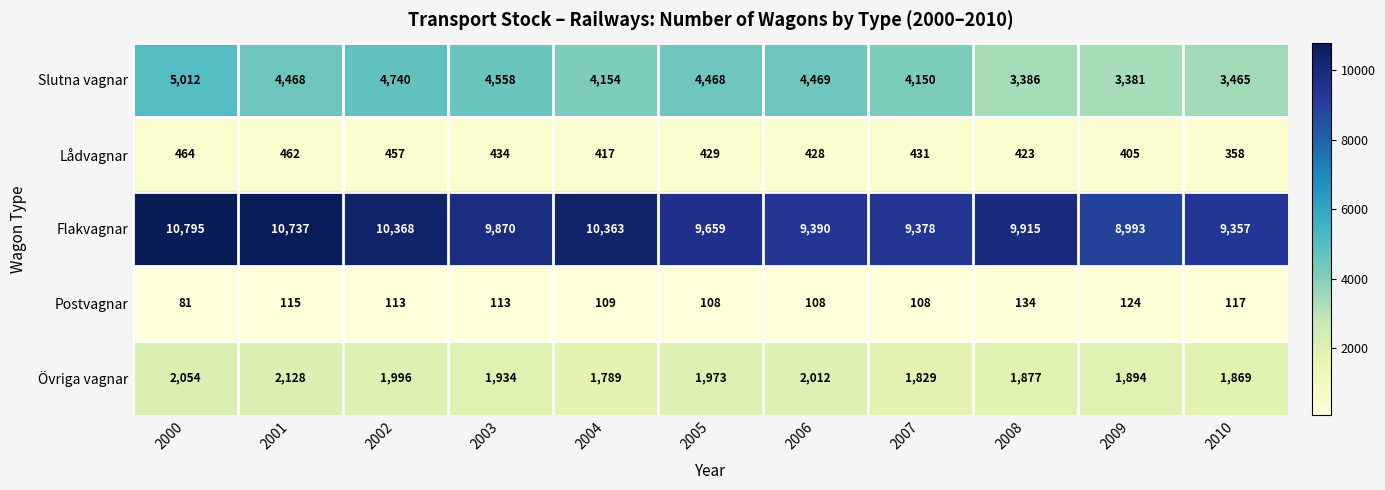

What value does the Flakvagnar series have at 2004?

10363